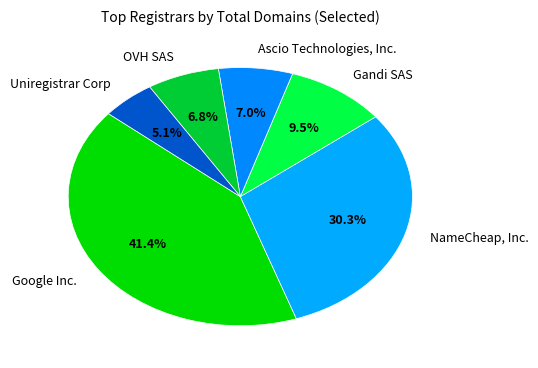

What percentage do NameCheap, Inc. and Ascio Technologies, Inc. together represent?

37.3%